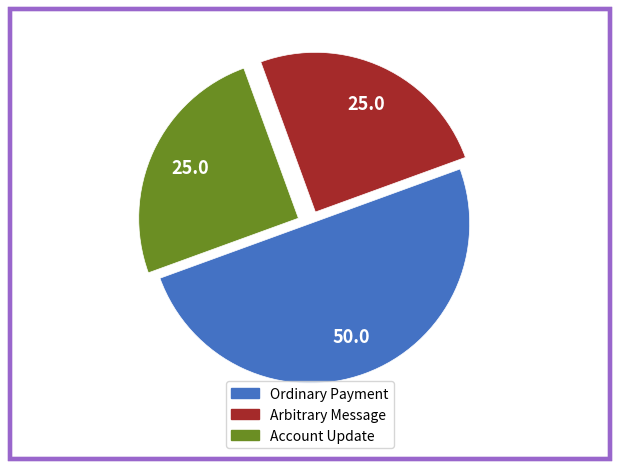

The Arbitrary Message slice represents 25% of the pie. True or false?

True